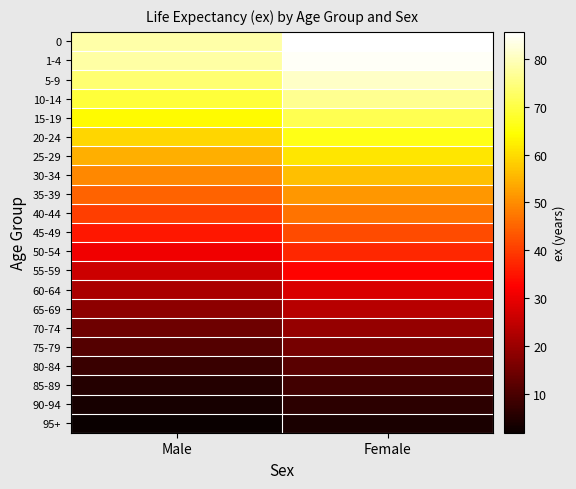

What is the total value across all series at Male?

788.4